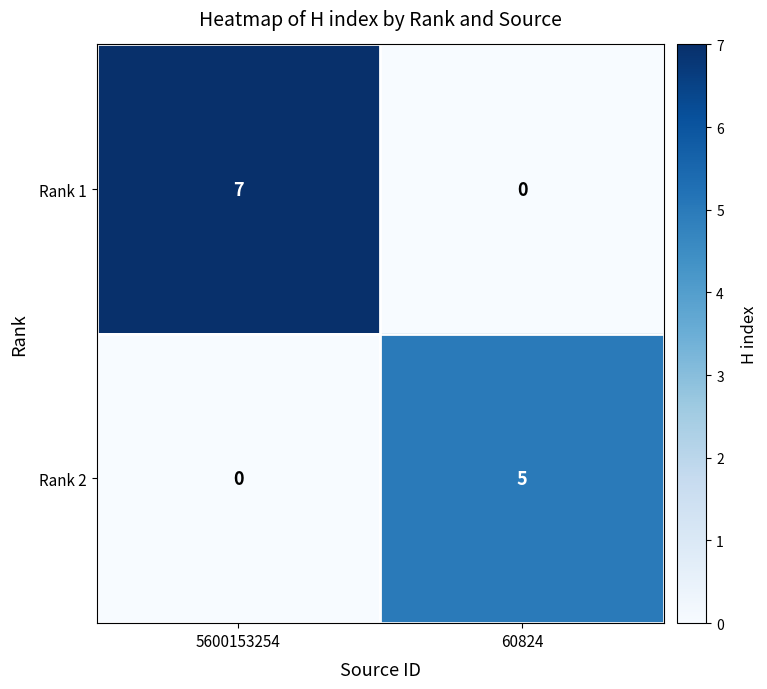

What is the maximum value for Rank 1?

7